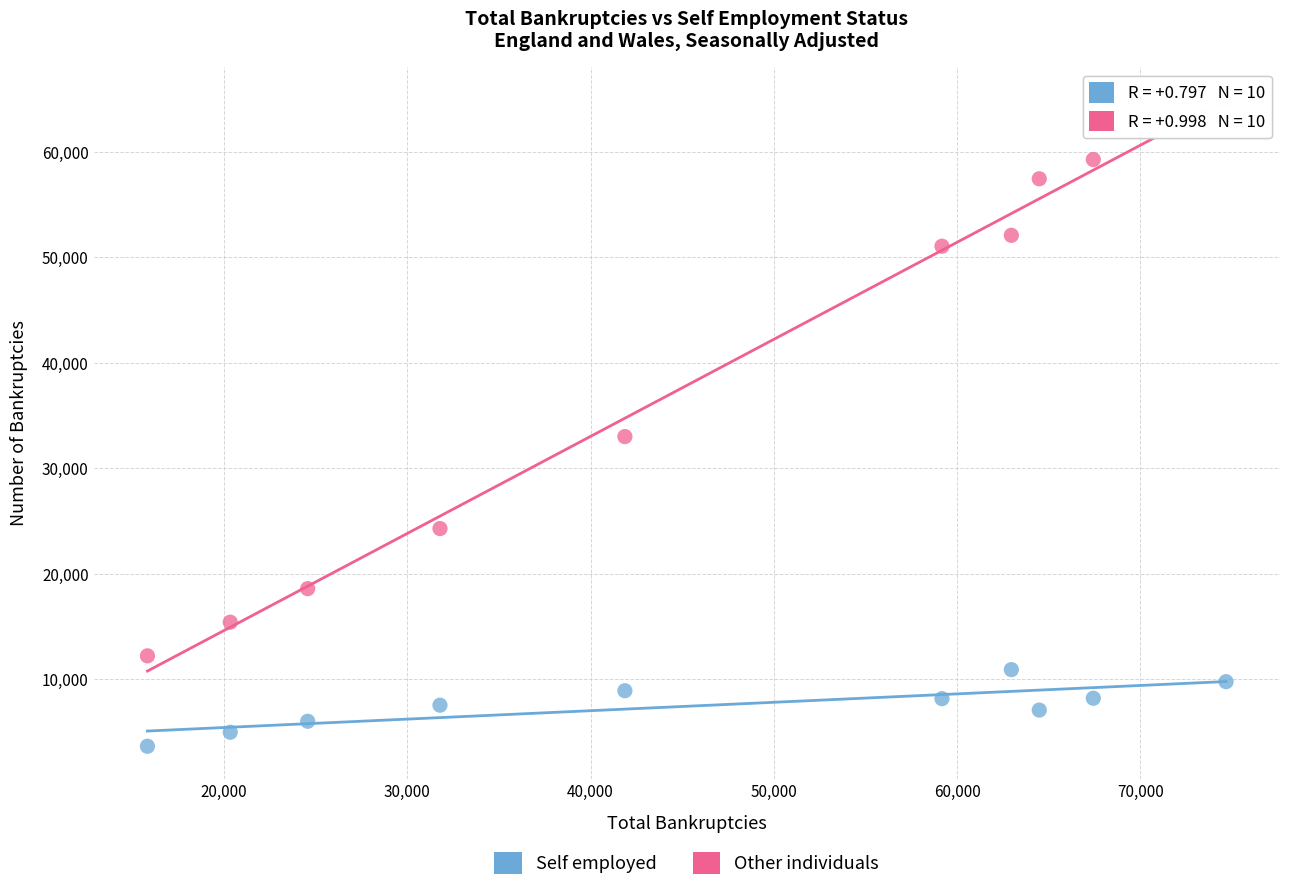

In the Other individuals series, what Y value is closest to 38558?

32983